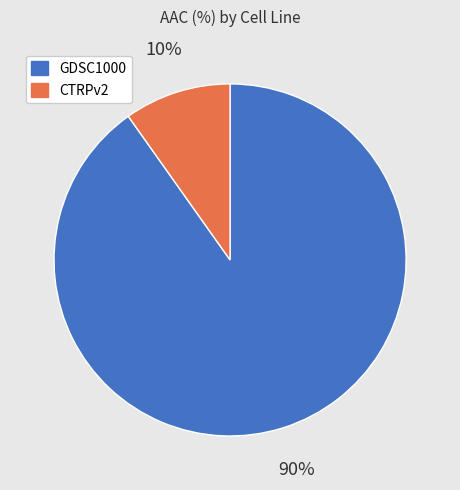

What is the largest slice in the pie chart?

GDSC1000